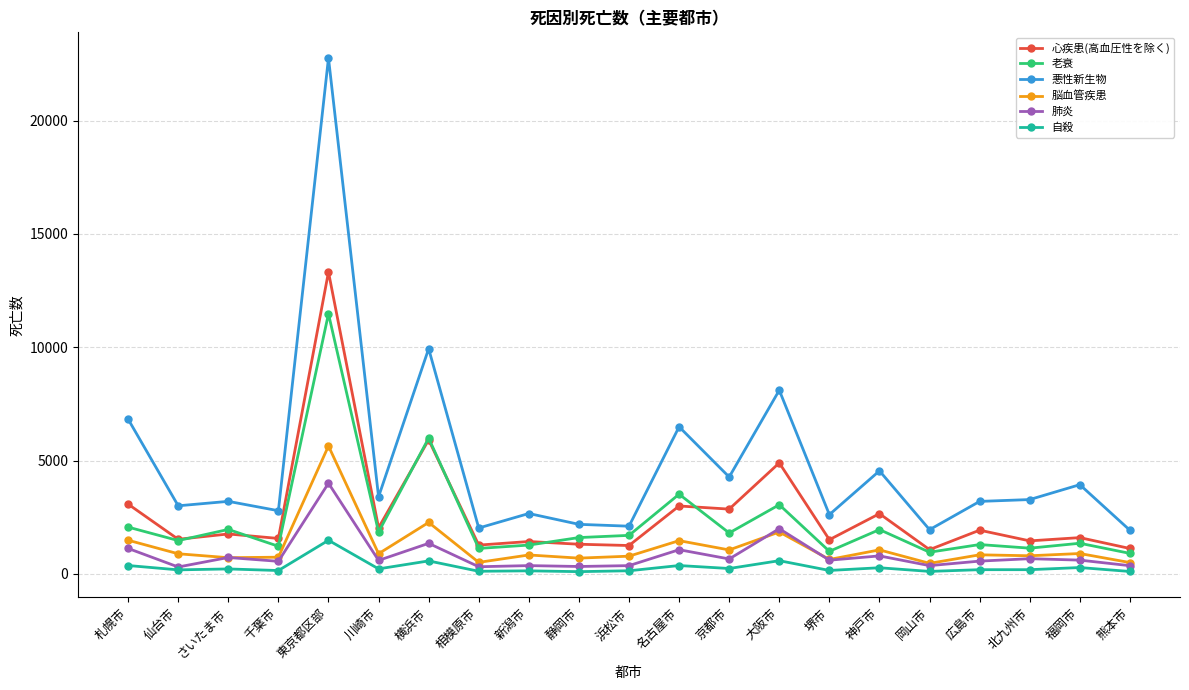

In 心疾患(高血圧性を除く), how many points are lower than both neighbors (excluding endpoints)?

9